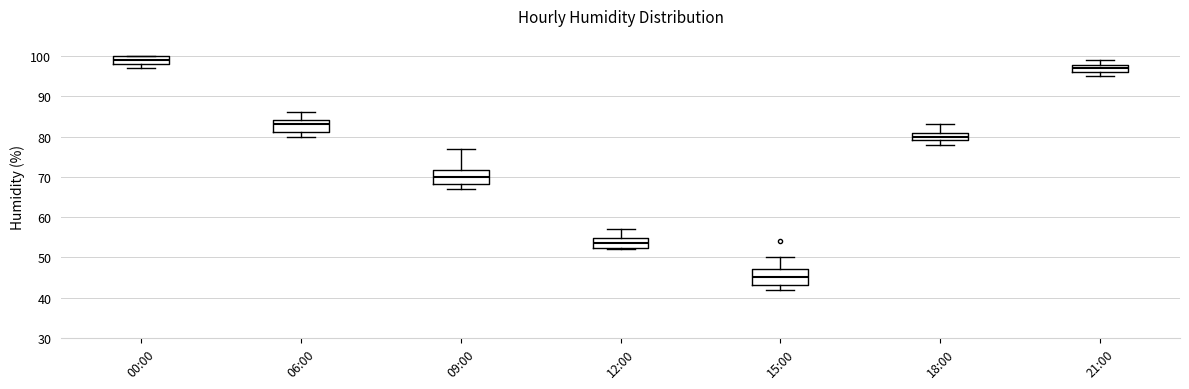

Which box's median line is the lowest?

15:00